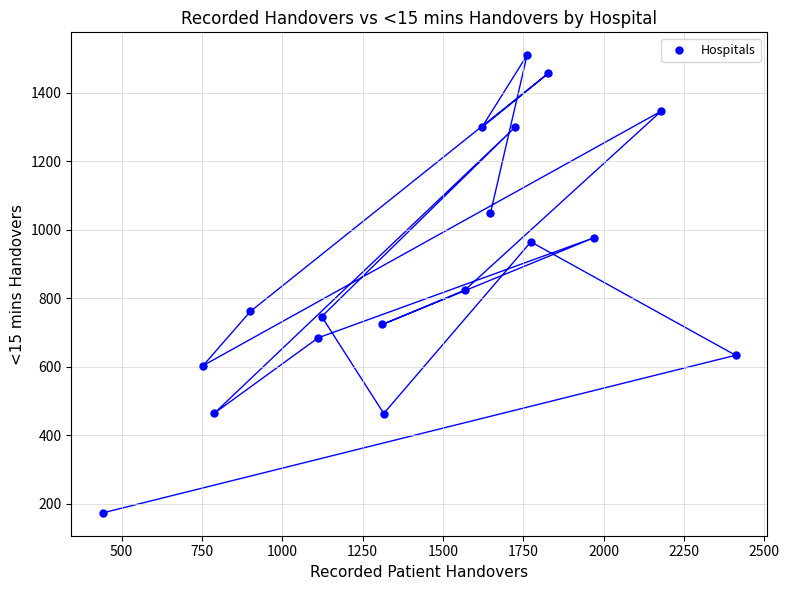

What is the range of X values (max minus min)?

1969